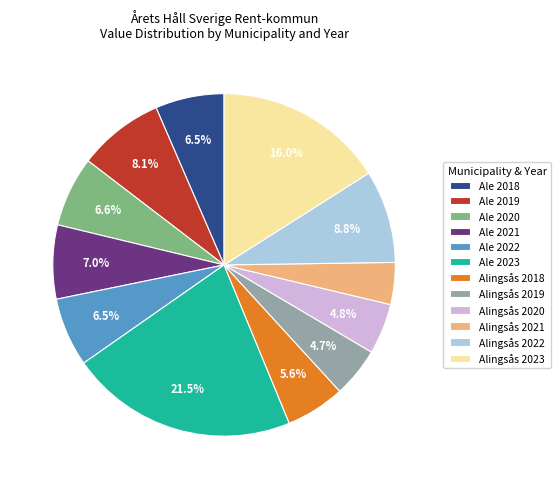

To the nearest percent, what is the difference between the Ale 2019 and Ale 2022 slice percentages?

2%